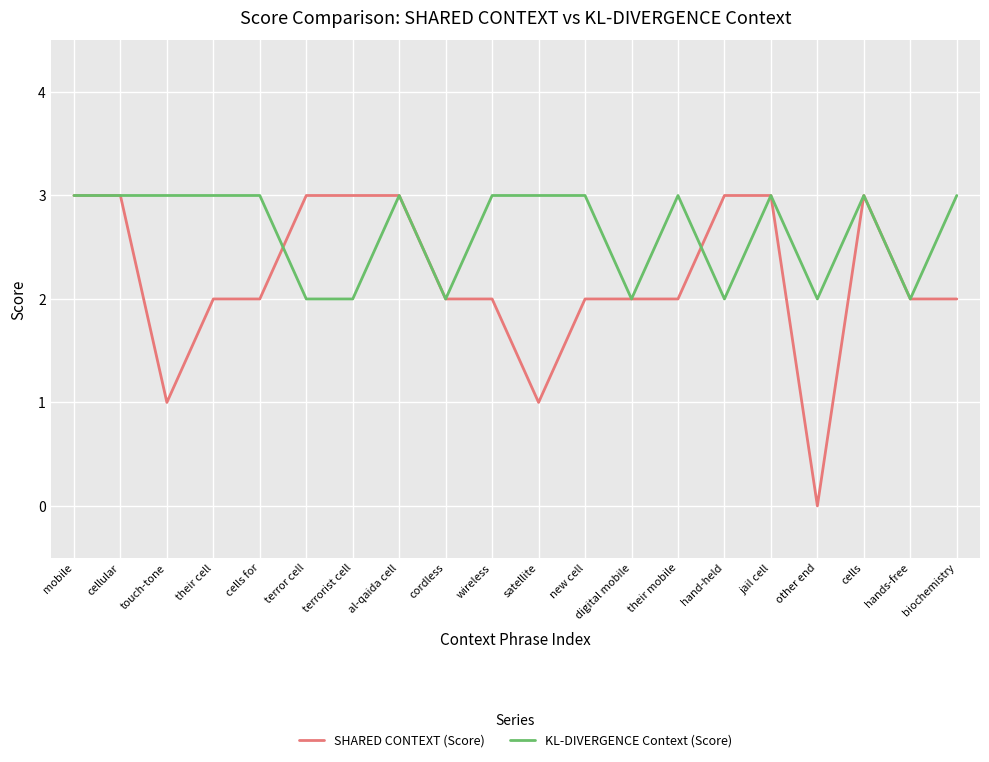

Reading right to left, extract all data points from this chart.

SHARED CONTEXT (Score): 2	2	3	0	3	3	2	2	2	1	2	2	3	3	3	2	2	1	3	3
KL-DIVERGENCE Context (Score): 3	2	3	2	3	2	3	2	3	3	3	2	3	2	2	3	3	3	3	3